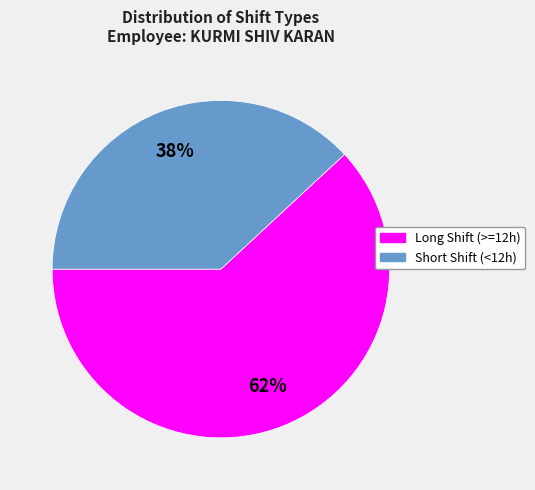

Is there any slice that represents more than half of the pie?

Yes